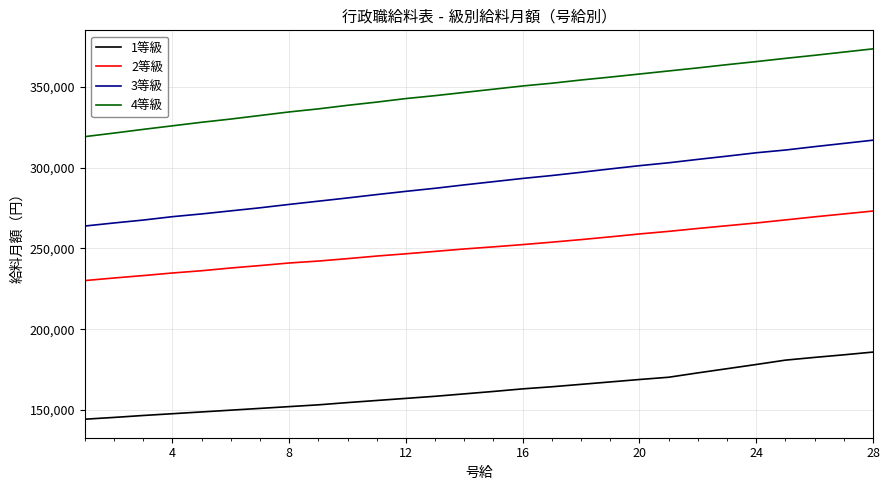

What is the greatest value displayed?

373700